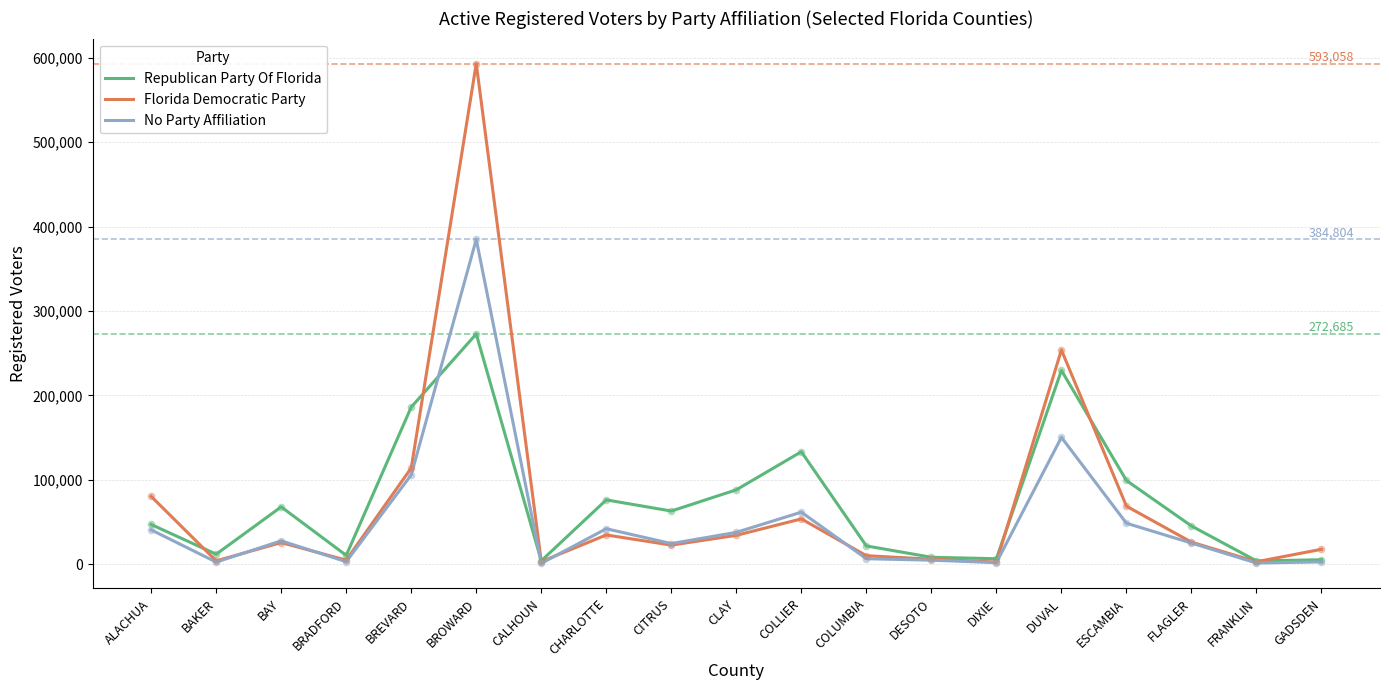

Which series changed the most between ALACHUA and CALHOUN?

Florida Democratic Party